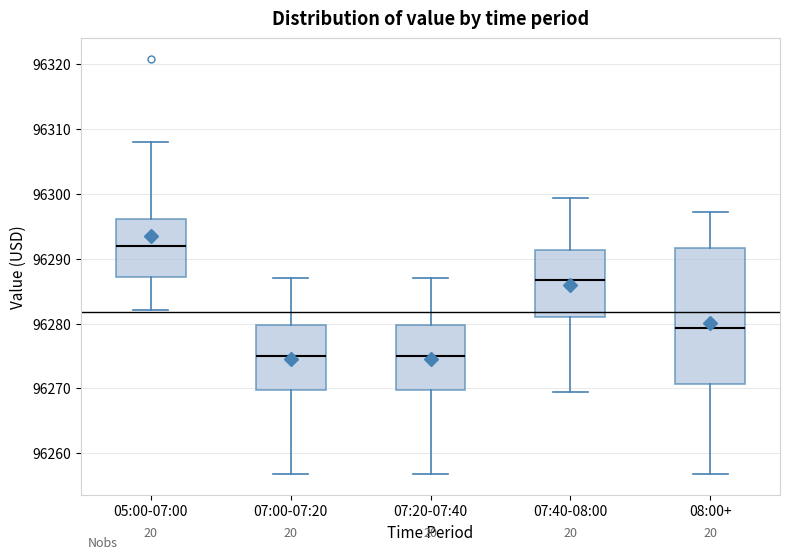

Comparing the boxes themselves (not the whiskers), which one is the tallest?

08:00+